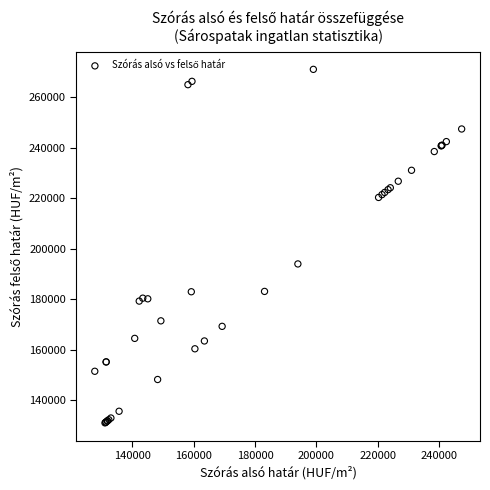

What Y value in the scatter plot is closest to 201053?

193999